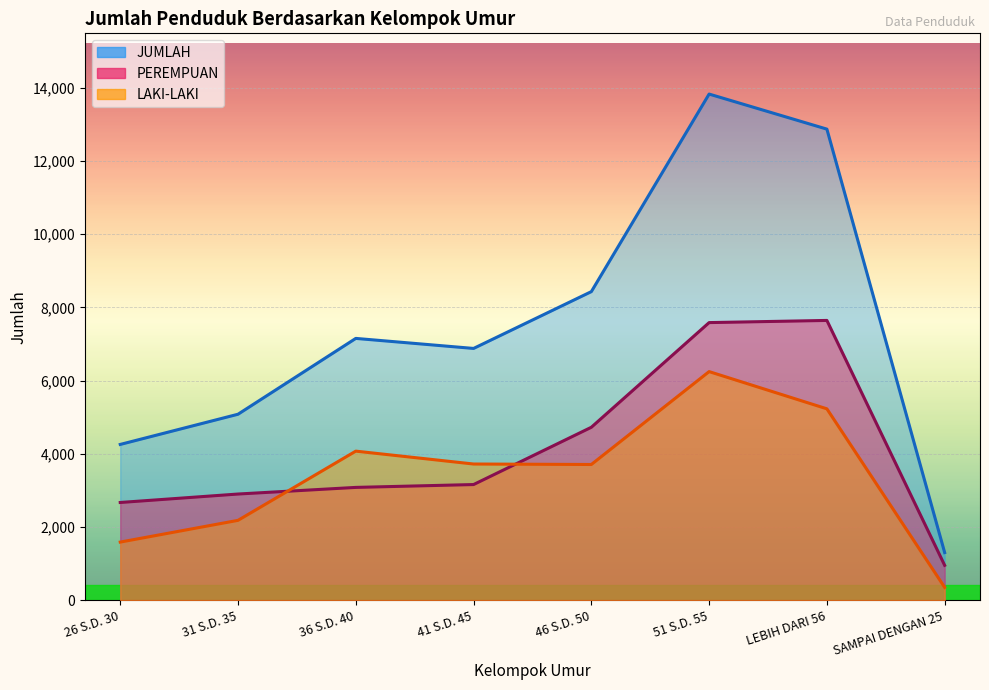

What position from the left is 36 S.D. 40?

3